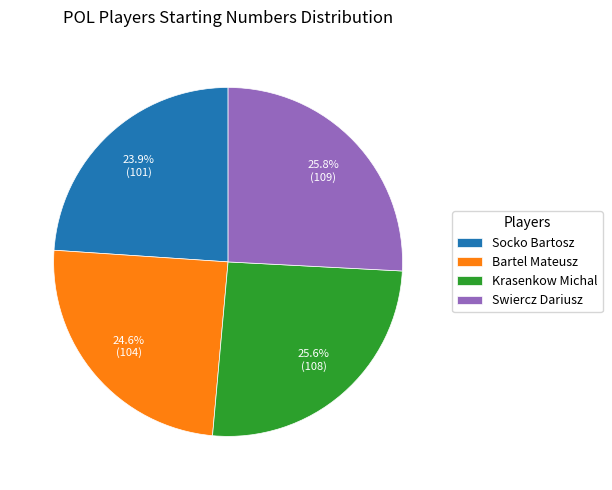

The Krasenkow Michal slice represents 38% of the pie. True or false?

False